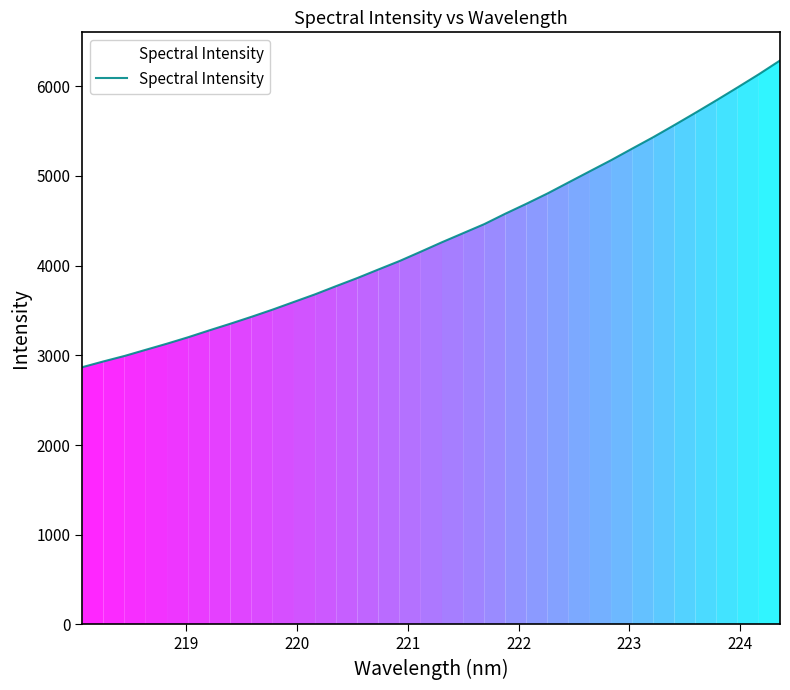

What is the smallest value displayed?

2868.5